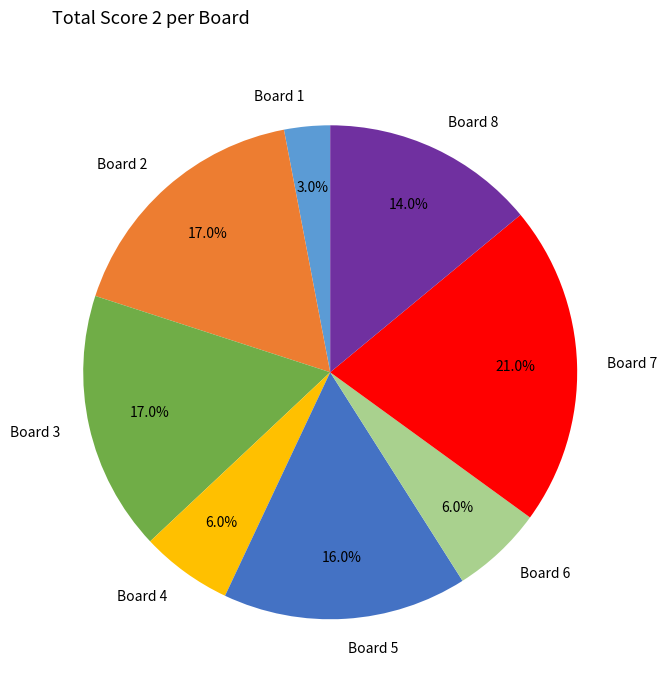

Which category has the smallest portion of the pie?

Board 1